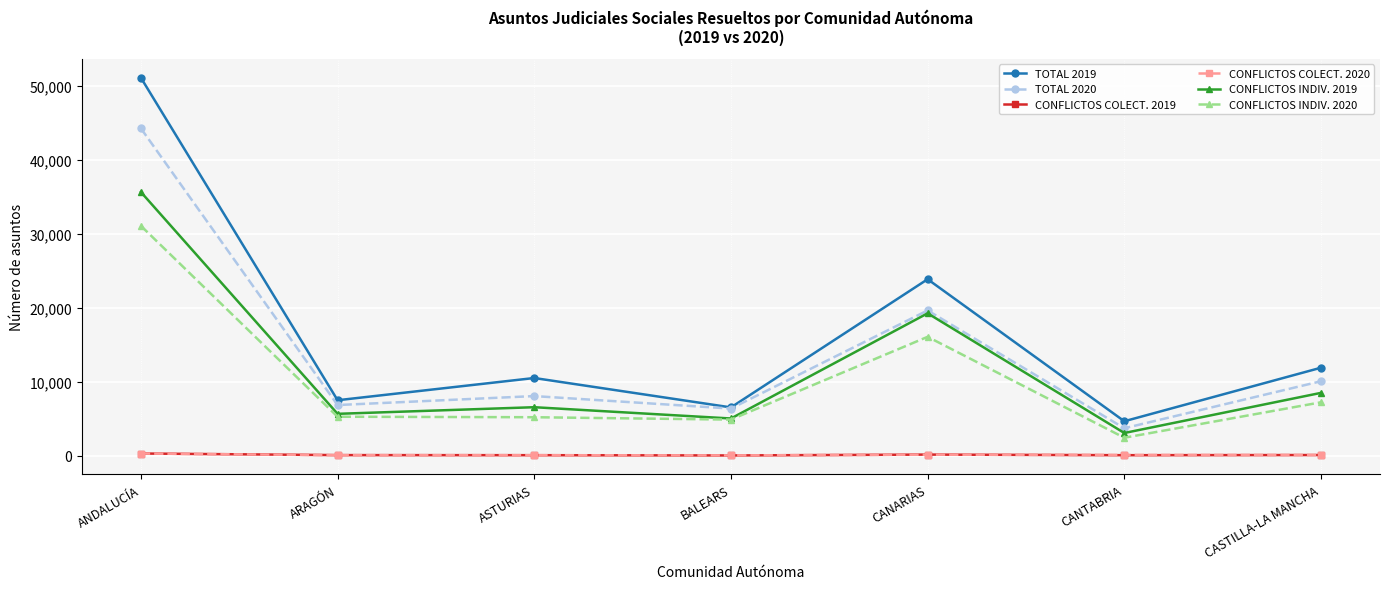

Rank the categories by CONFLICTOS INDIV. 2019 value from highest to lowest.

ANDALUCÍA, CANARIAS, CASTILLA-LA MANCHA, ASTURIAS, ARAGÓN, BALEARS, CANTABRIA